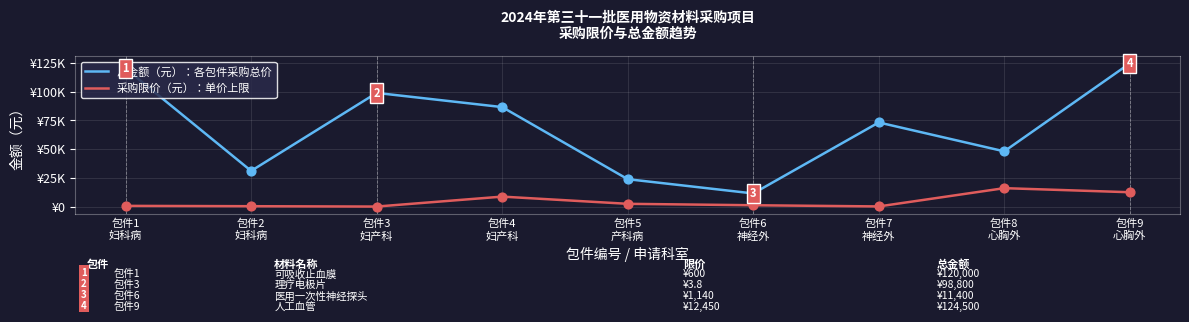

What are all the series names shown in the legend?

总金额（元）：各包件采购总价, 采购限价（元）：单价上限